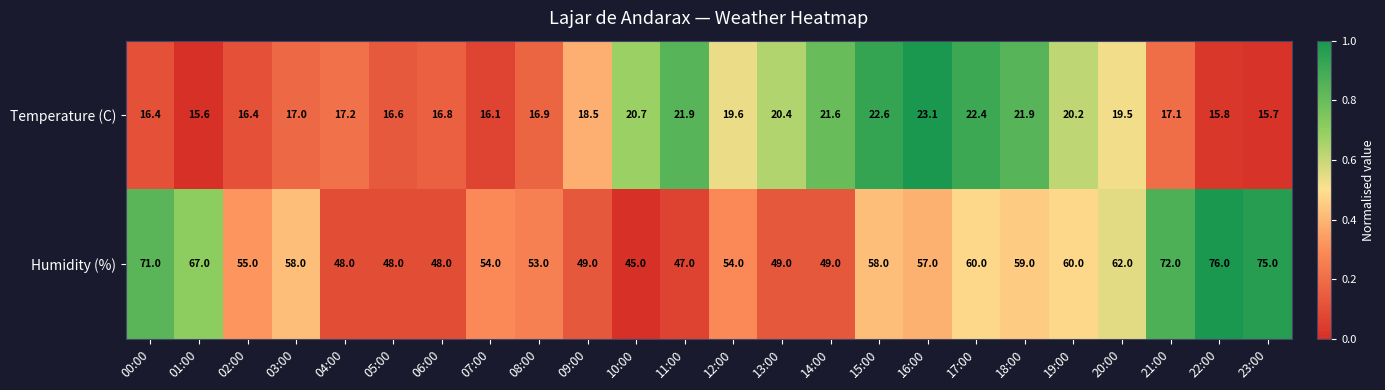

What is the difference between the highest and lowest values at 19:00?

39.8